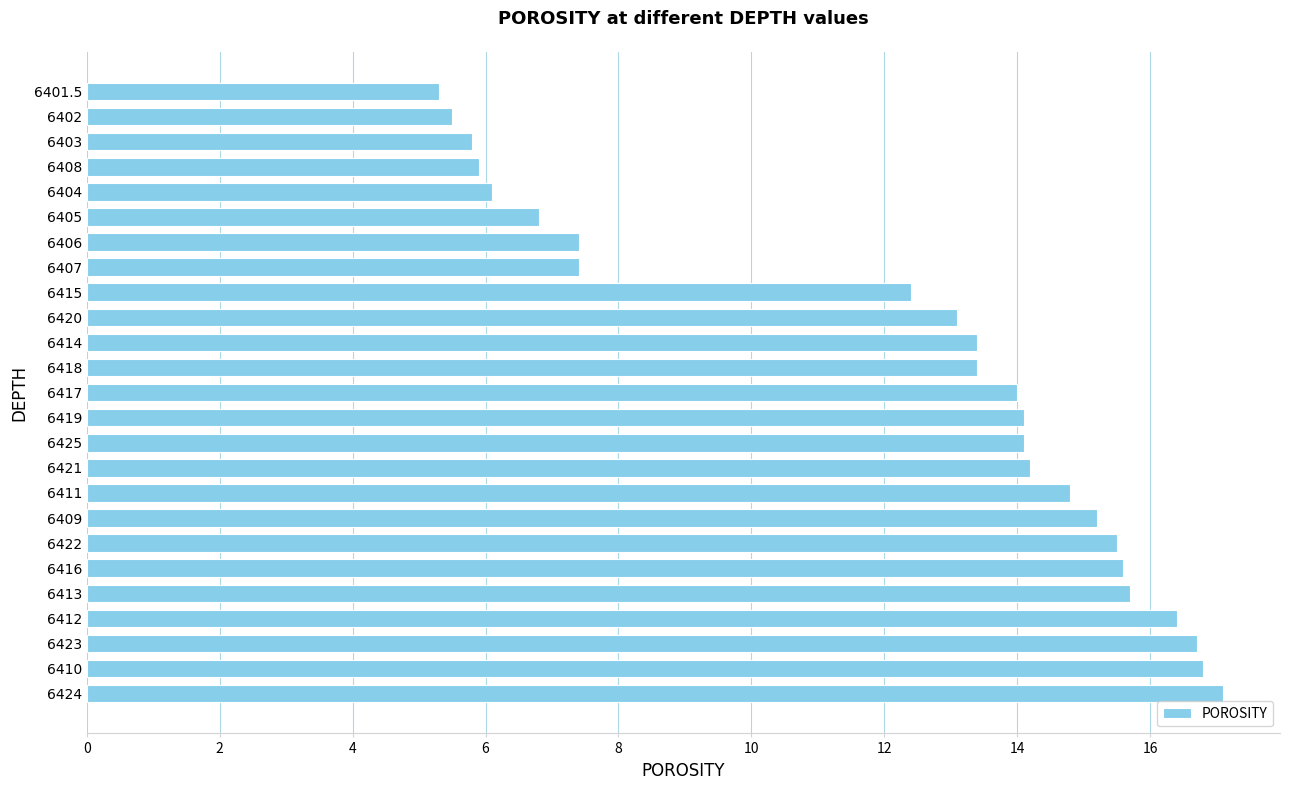

What is the average value?

12.1